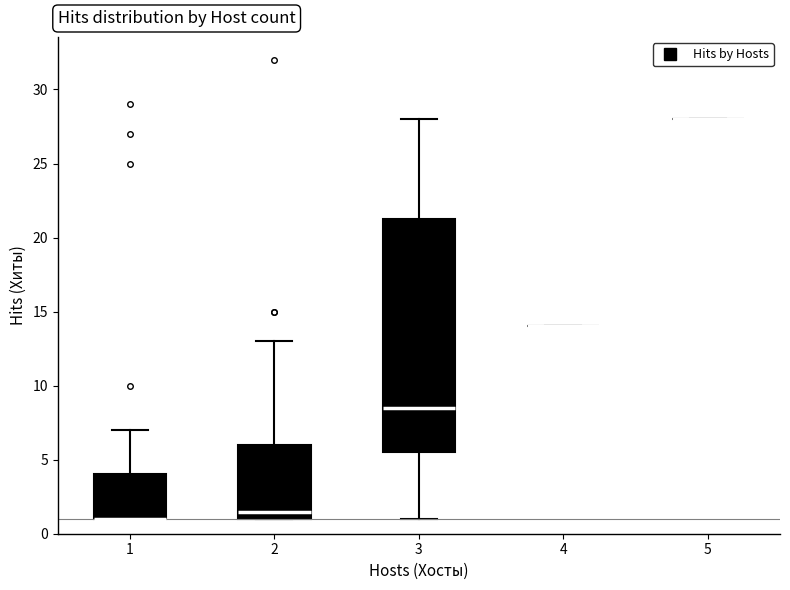

Where is the lower edge of the box at x = 3 on the y-axis? The values are not printed on the chart, so give them approximately, as read against the axis.

5.5